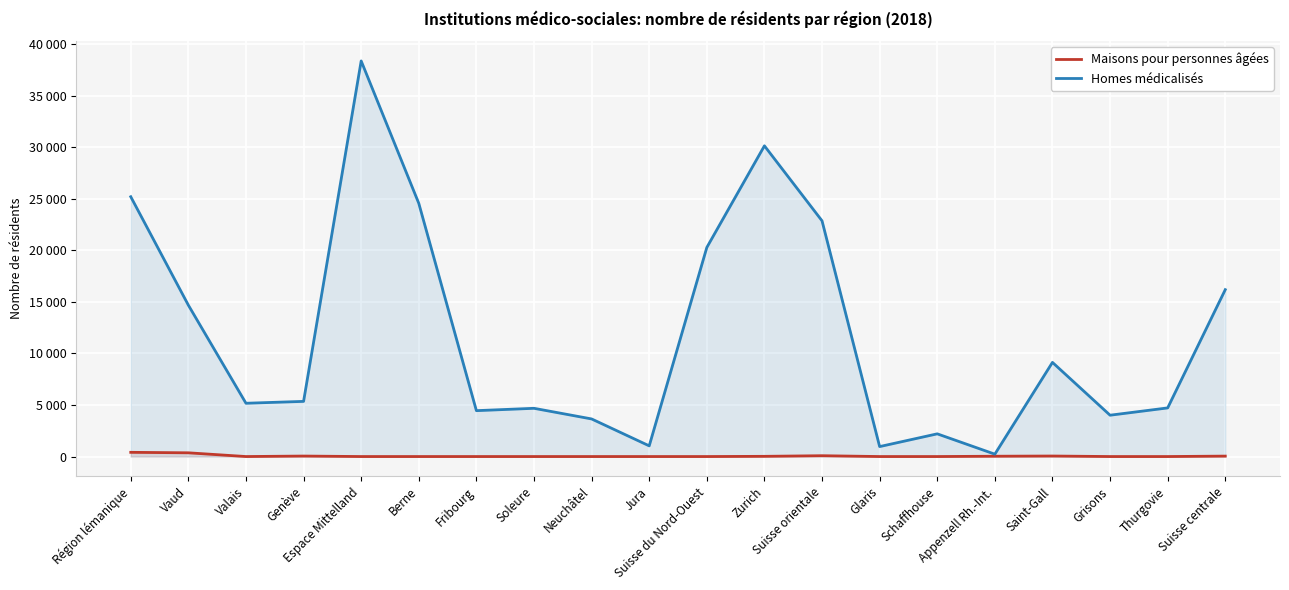

True or false: Homes médicalisés and Maisons pour personnes âgées intersect in this chart.

False